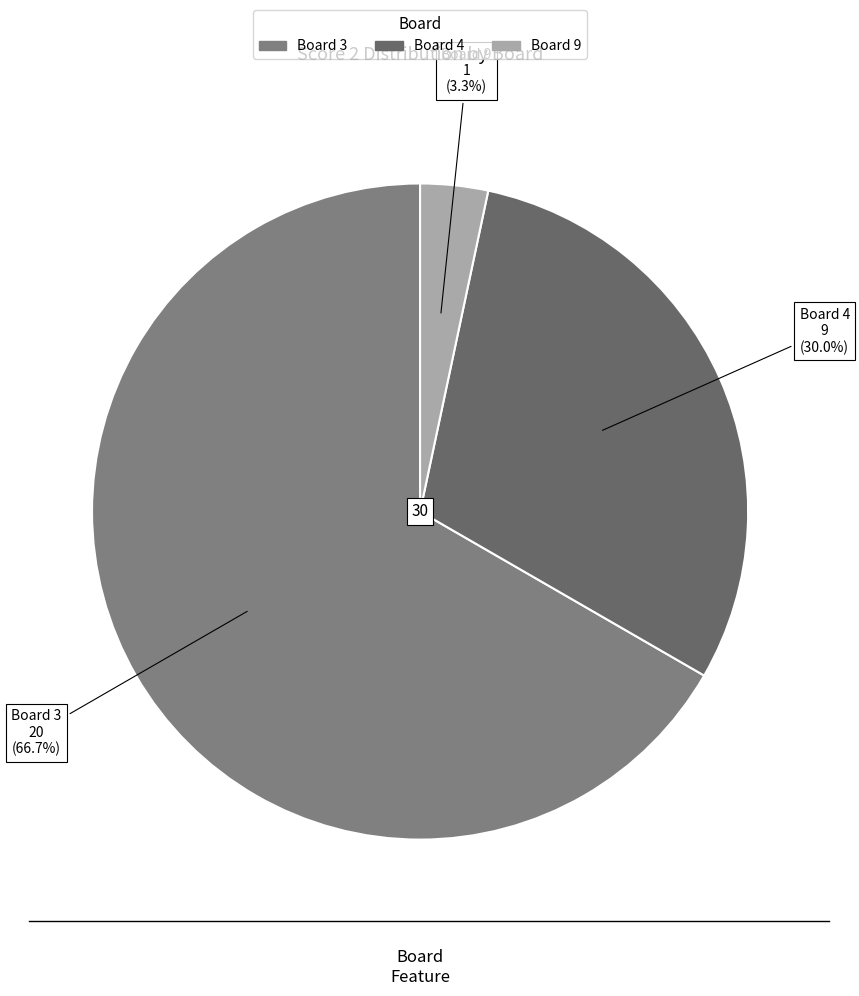

How many segments does this pie chart have?

3